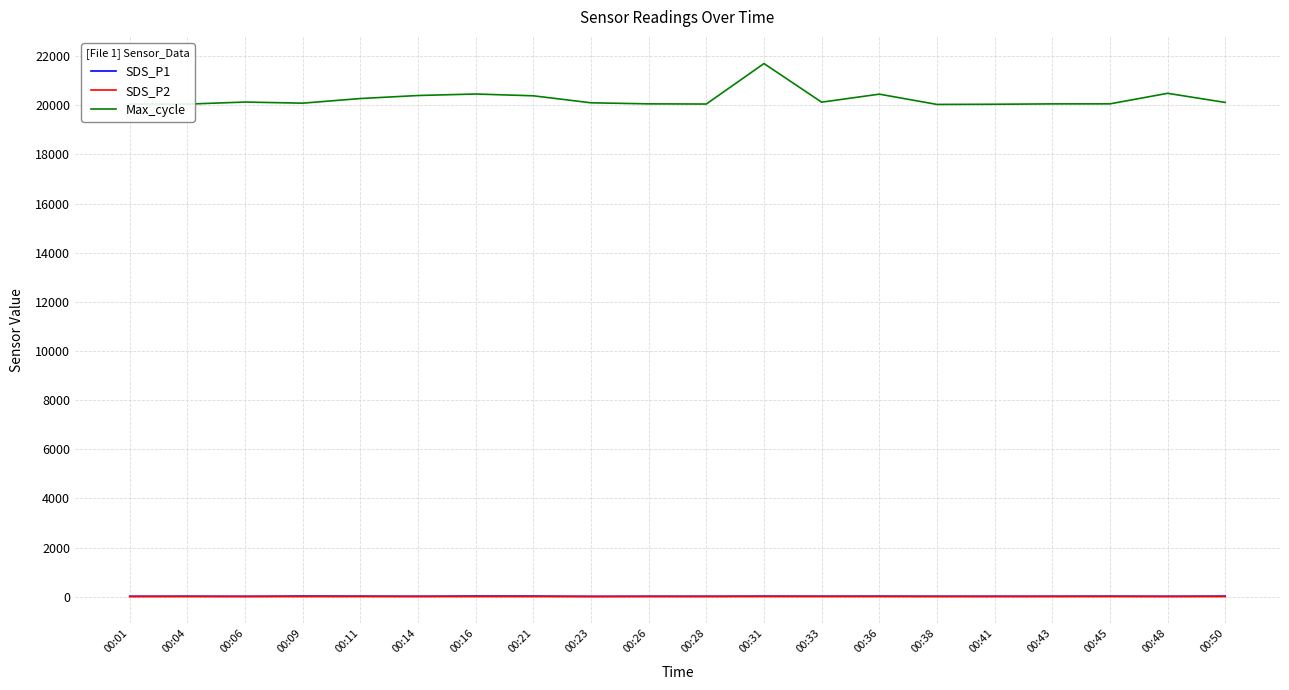

Between 00:16 and 00:38, which series saw the biggest shift?

Max_cycle